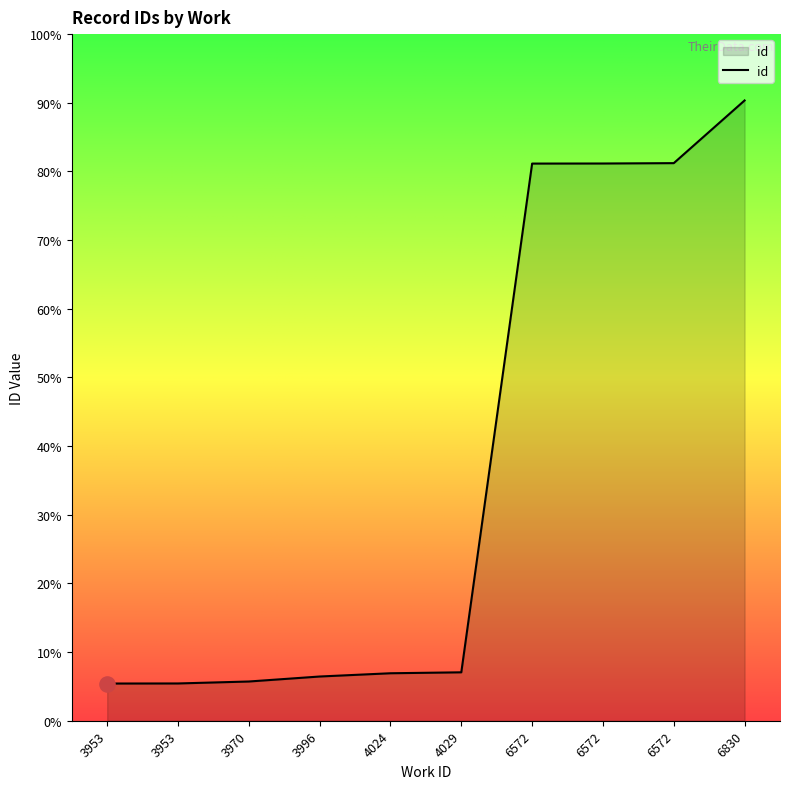

Does the chart have visible grid lines?

No